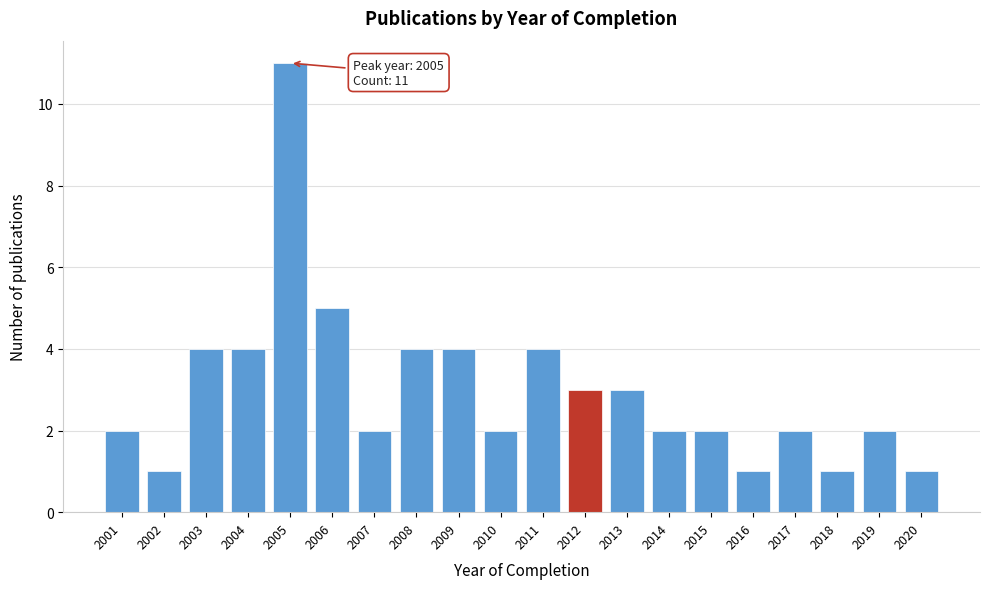

Which range on the x-axis has the tallest bar?

2004.5 to 2005.5